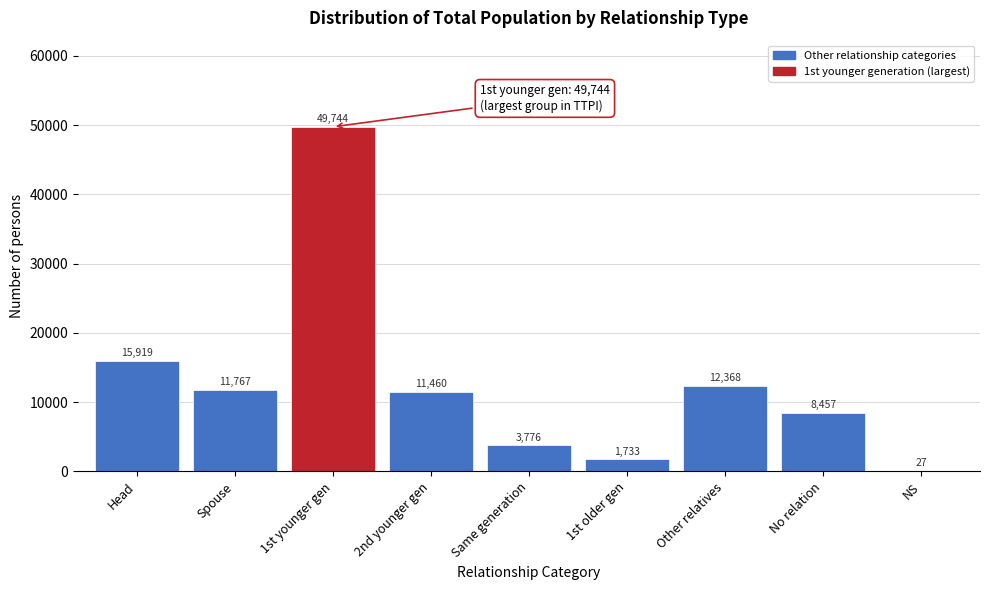

Reading right to left, list all the values displayed in this chart.

NS=27	No relation=8457	Other relatives=12368	1st older gen=1733	Same generation=3776	2nd younger gen=11460	1st younger gen=49744	Spouse=11767	Head=15919